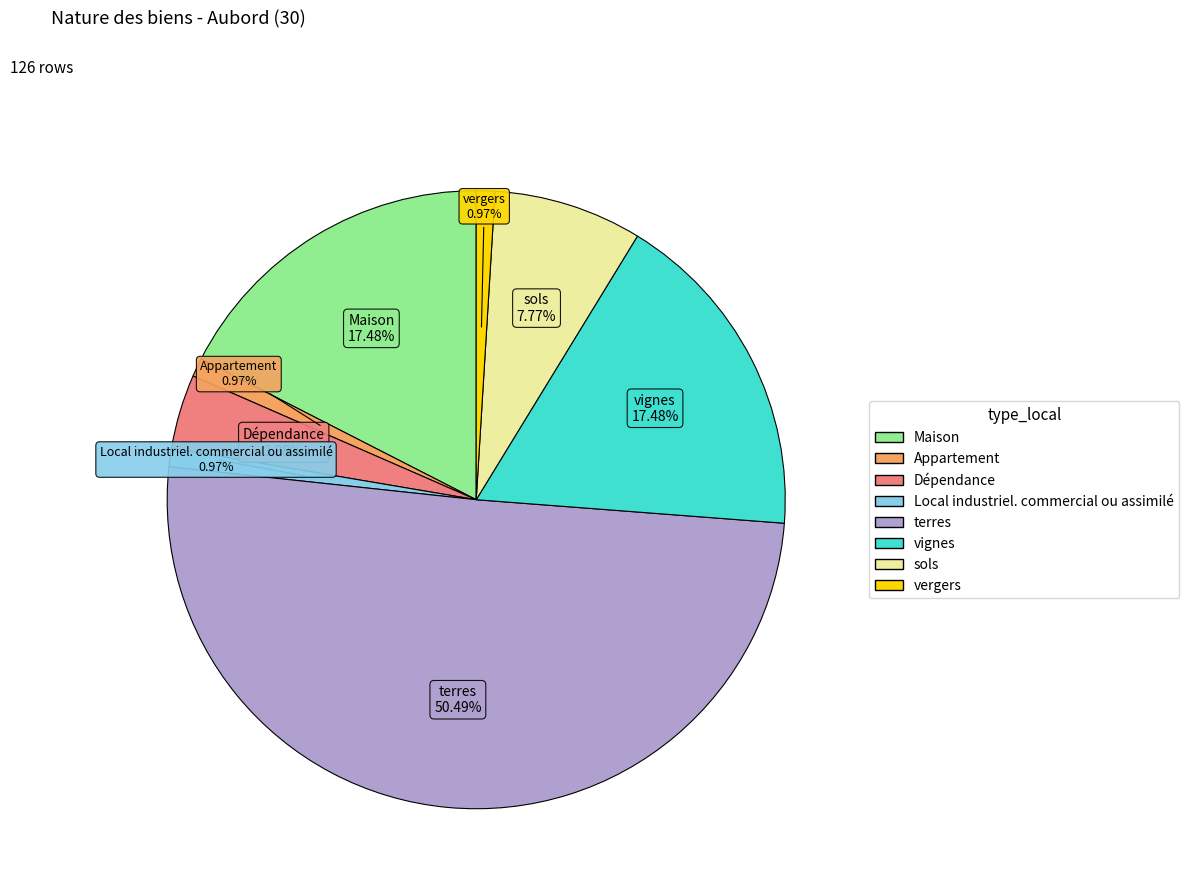

How many slices are in this pie chart?

8